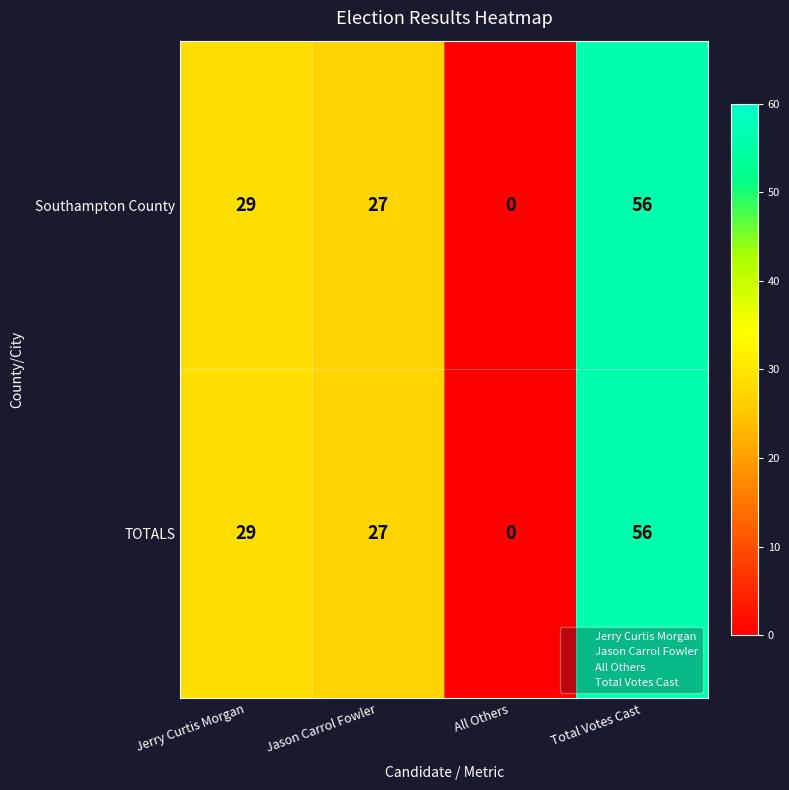

At how many categories does at least one series exceed 35?

1